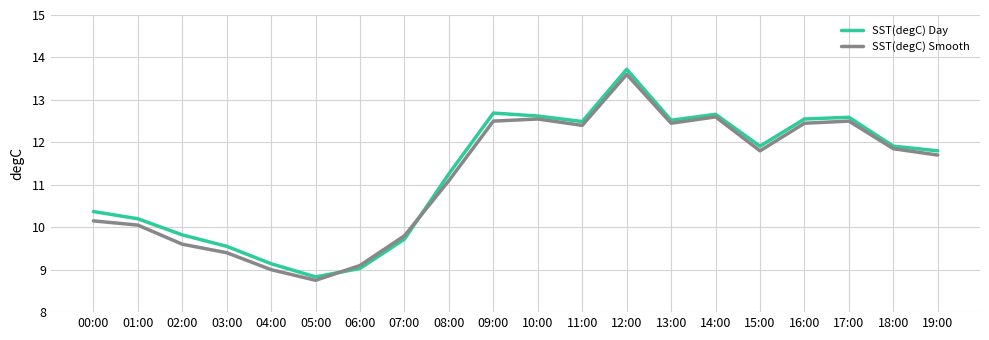

Which category has the lowest value in the SST(degC) Day series?

05:00